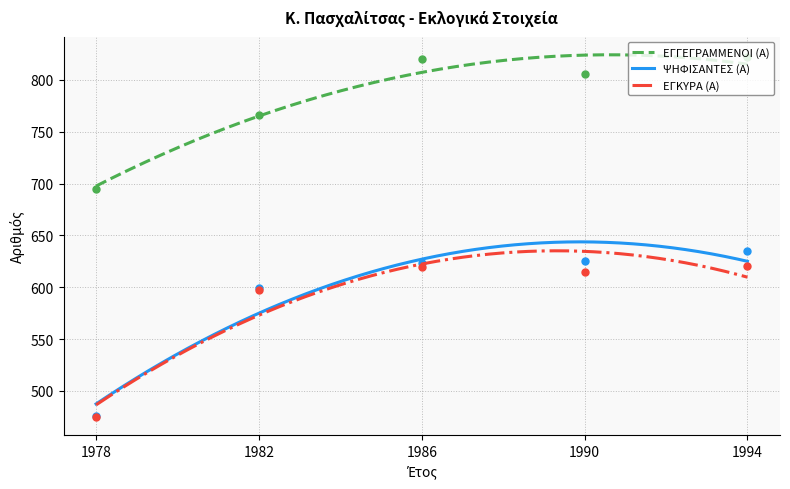

What is the value of the ΨΗΦΙΣΑΝΤΕΣ (Α) point at the 4th from the left?

625